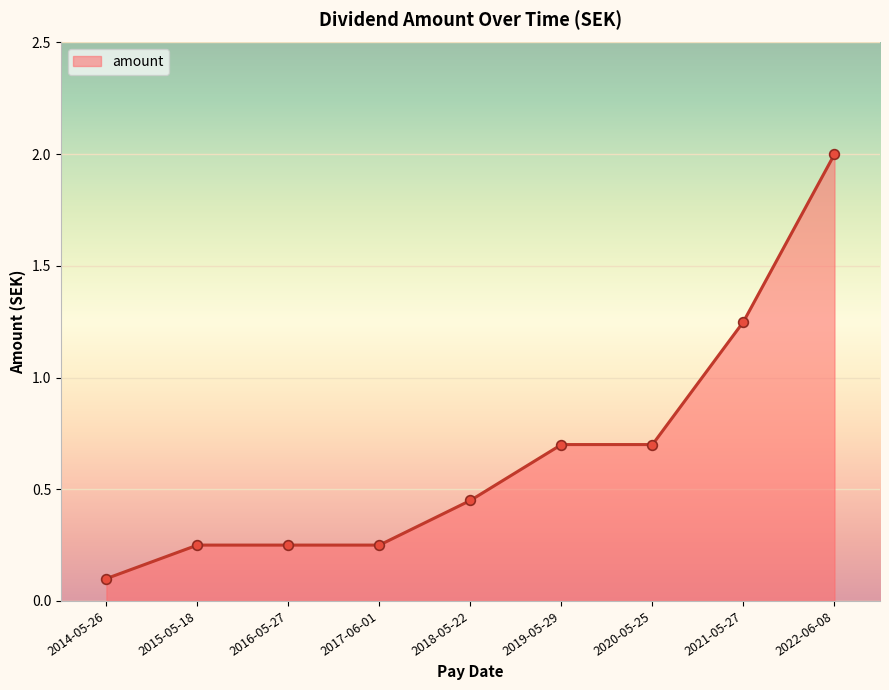

What value does the data have at 2022-06-08?

2.0